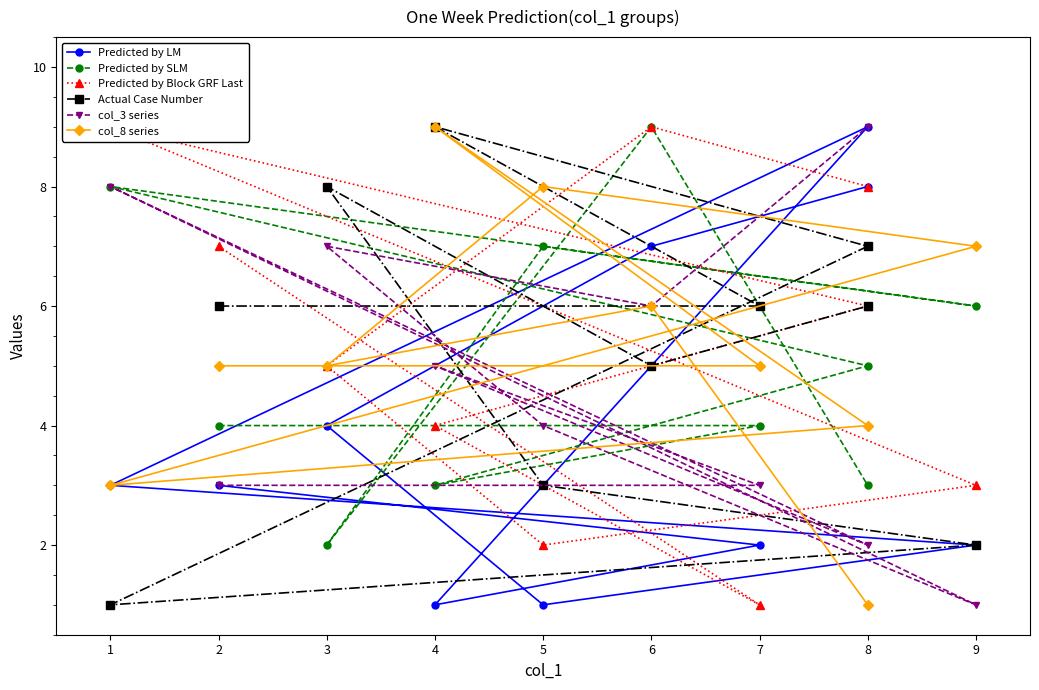

What is the sum of all Predicted by LM values?

40